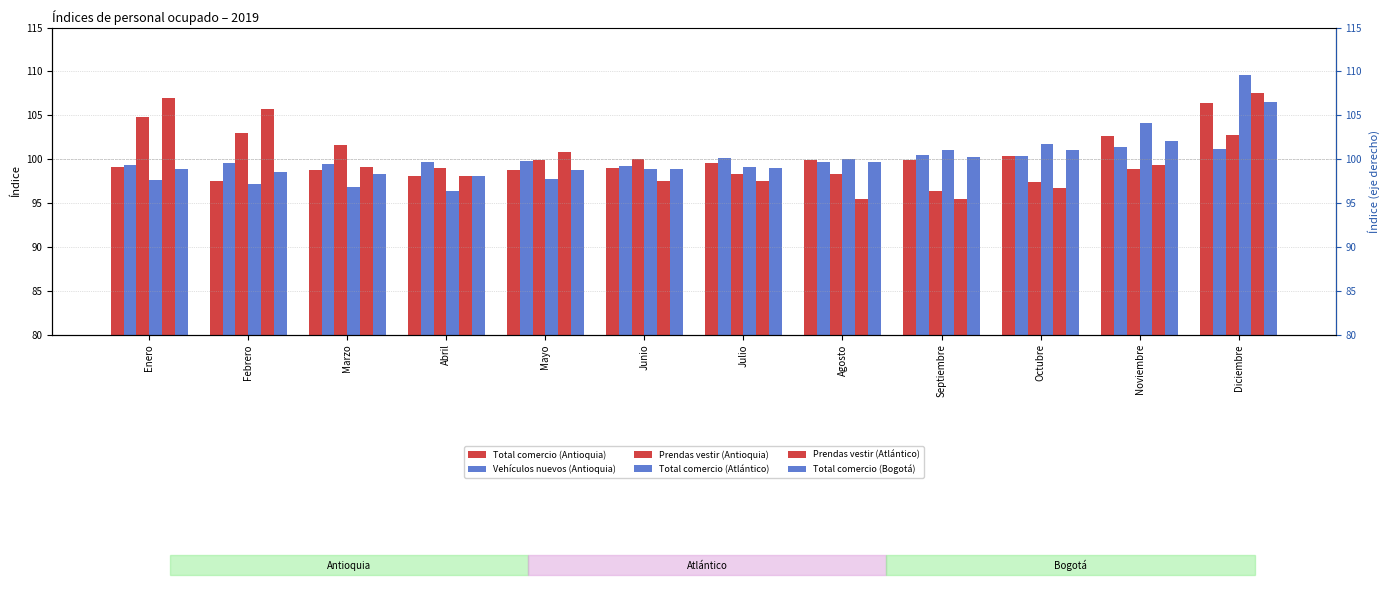

Are the bars horizontal?

No